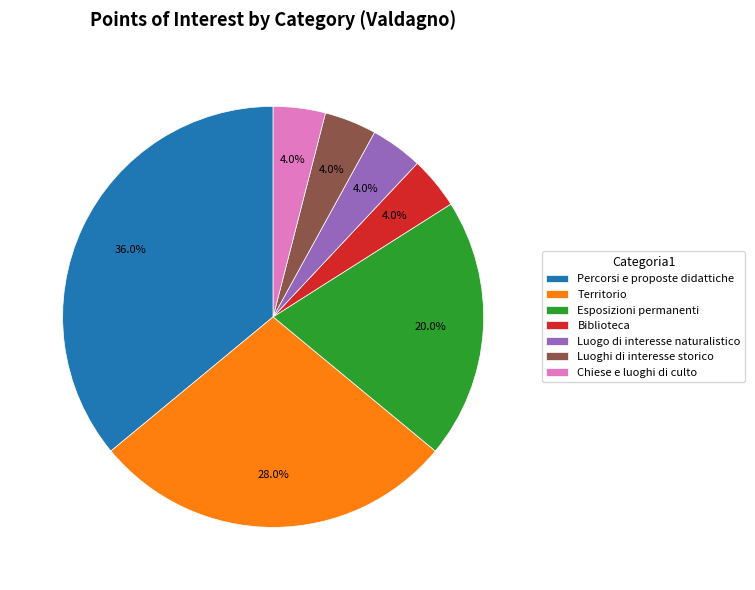

How many segments does this pie chart have?

7